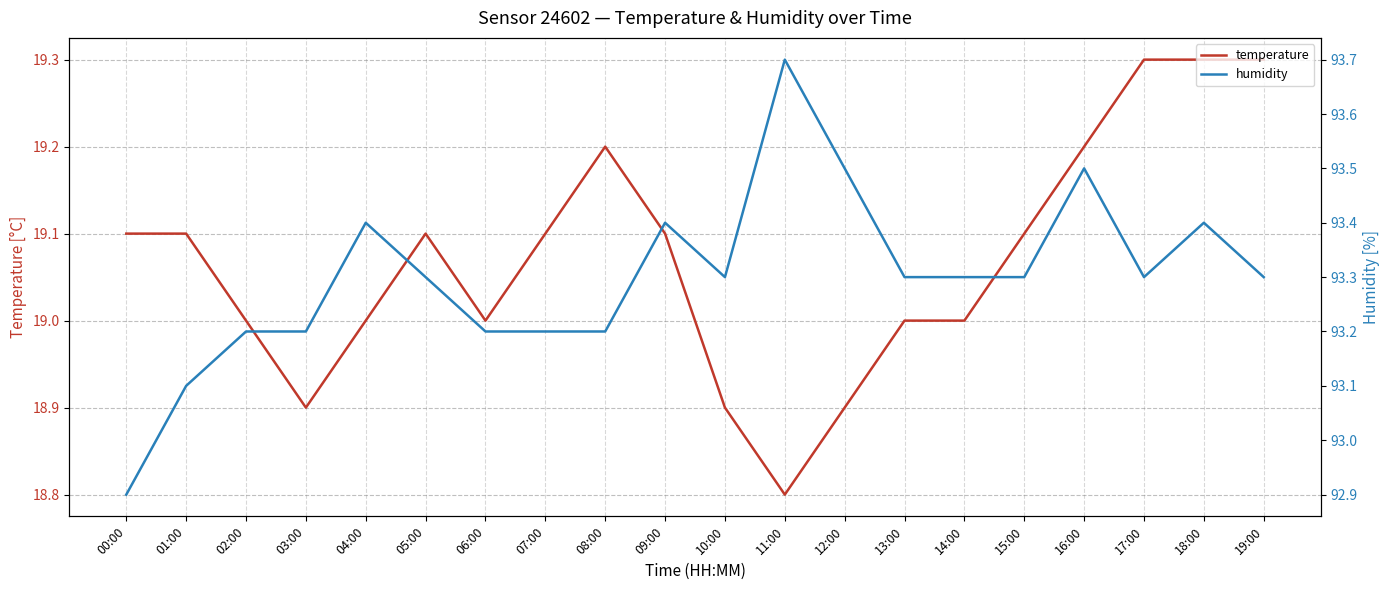

In temperature, how many points are higher than both neighbors (excluding endpoints)?

2